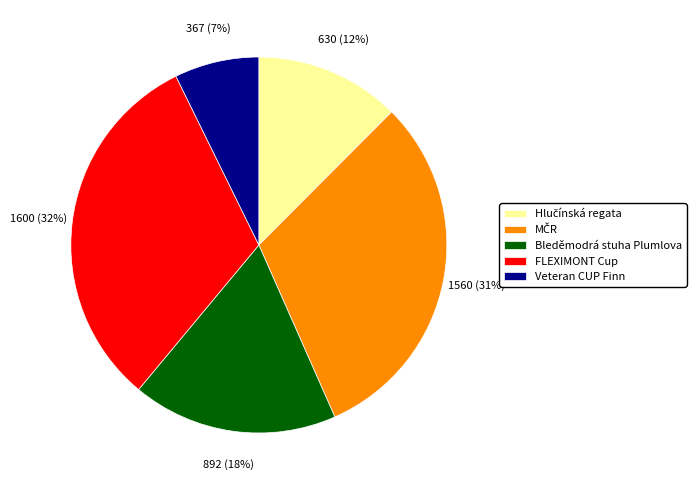

Count the number of slices in the pie.

5